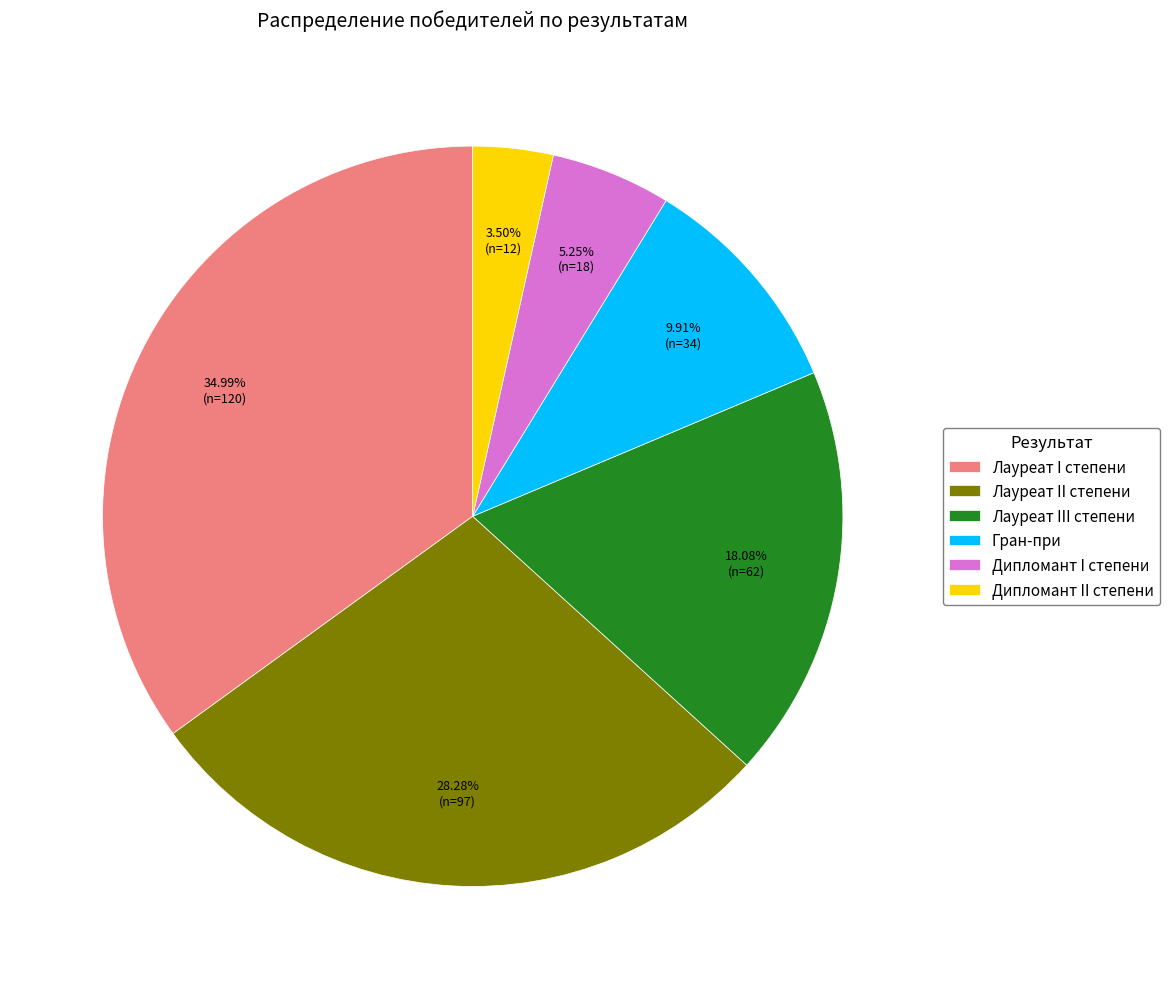

Does Лауреат III степени represent more than half of the total?

No